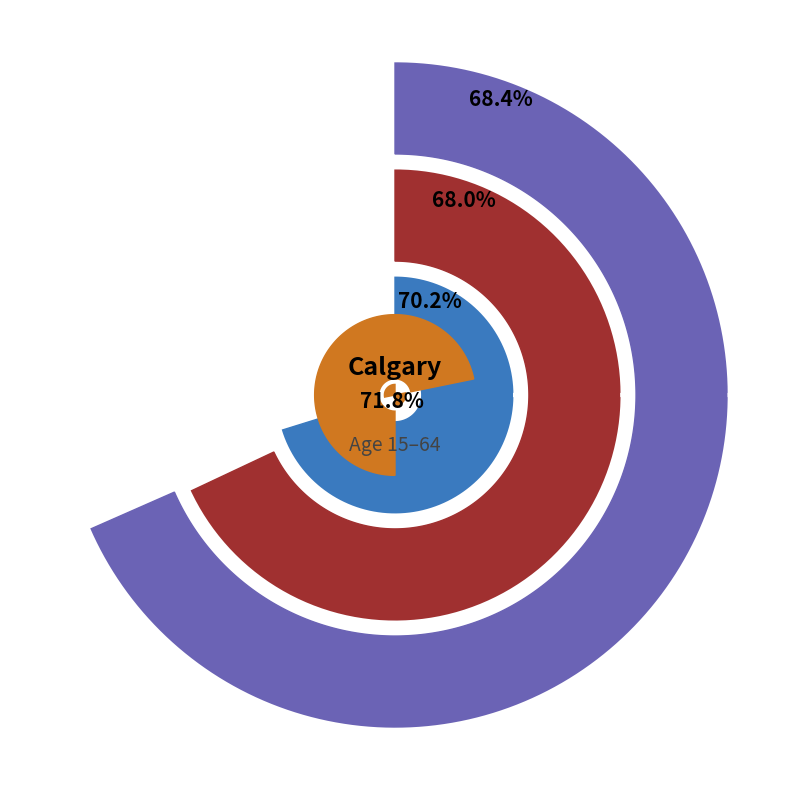

The Aire 48060242 slice represents 34% of the pie. True or false?

False